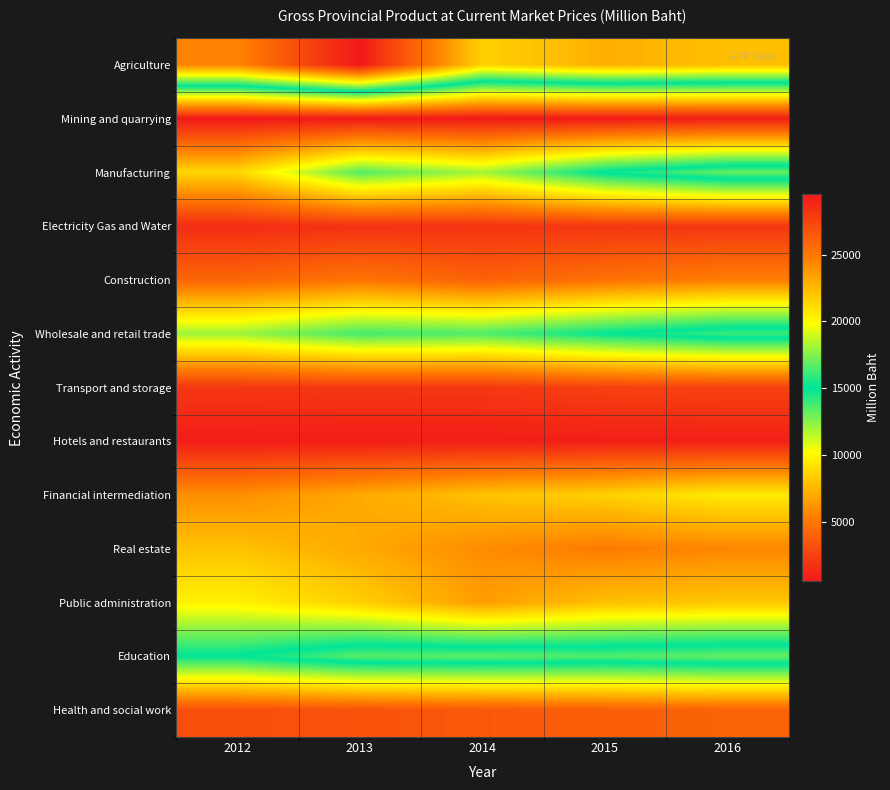

Rank the series by their maximum value, from lowest to highest.

Mining and quarrying, Hotels and restaurants, Electricity Gas and Water, Transport and storage, Health and social work, Construction, Real estate, Financial intermediation, Public administration, Wholesale and retail trade, Education, Manufacturing, Agriculture